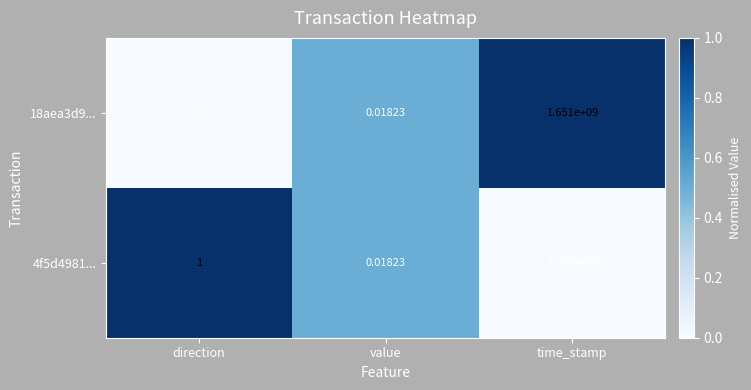

At which category does the chart reach its minimum across all series?

direction